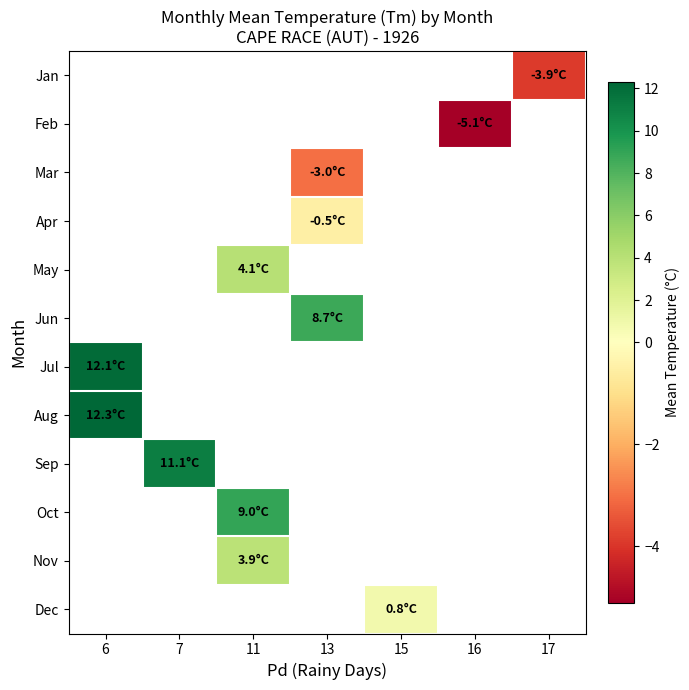

Which has a higher value, 17 or 7?

7